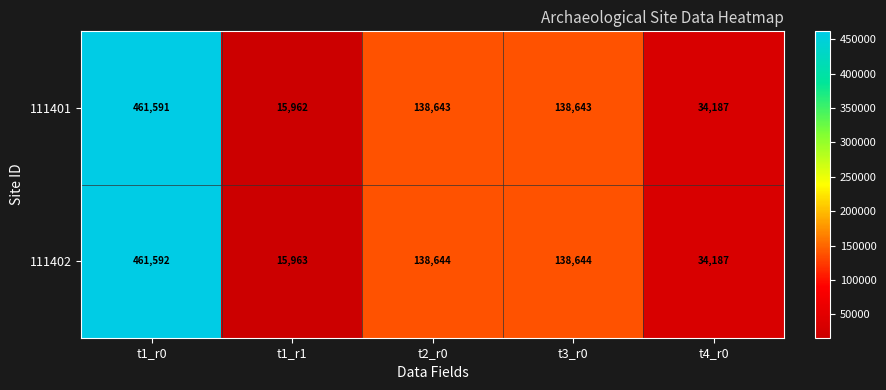

Between t2_r0 and t4_r0, which series saw the biggest shift?

111402